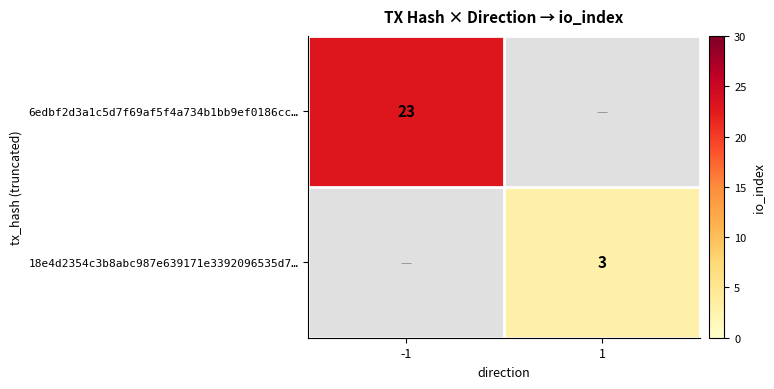

Which category has the highest value across all series?

-1